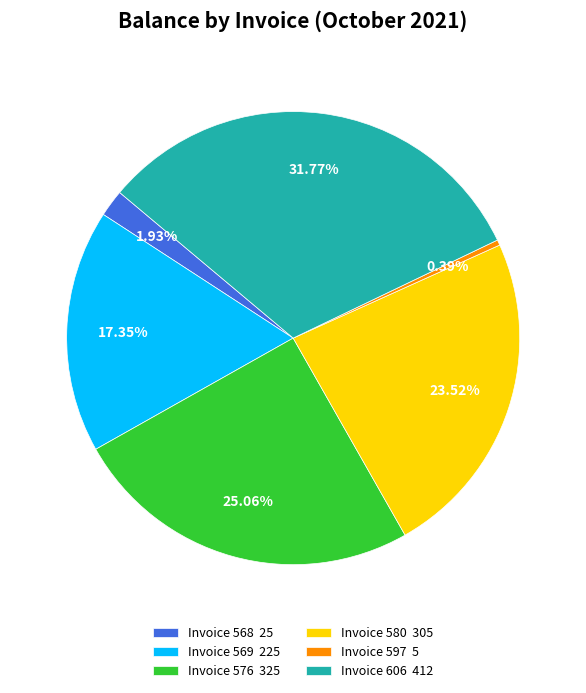

Is there any slice that represents more than half of the pie?

No